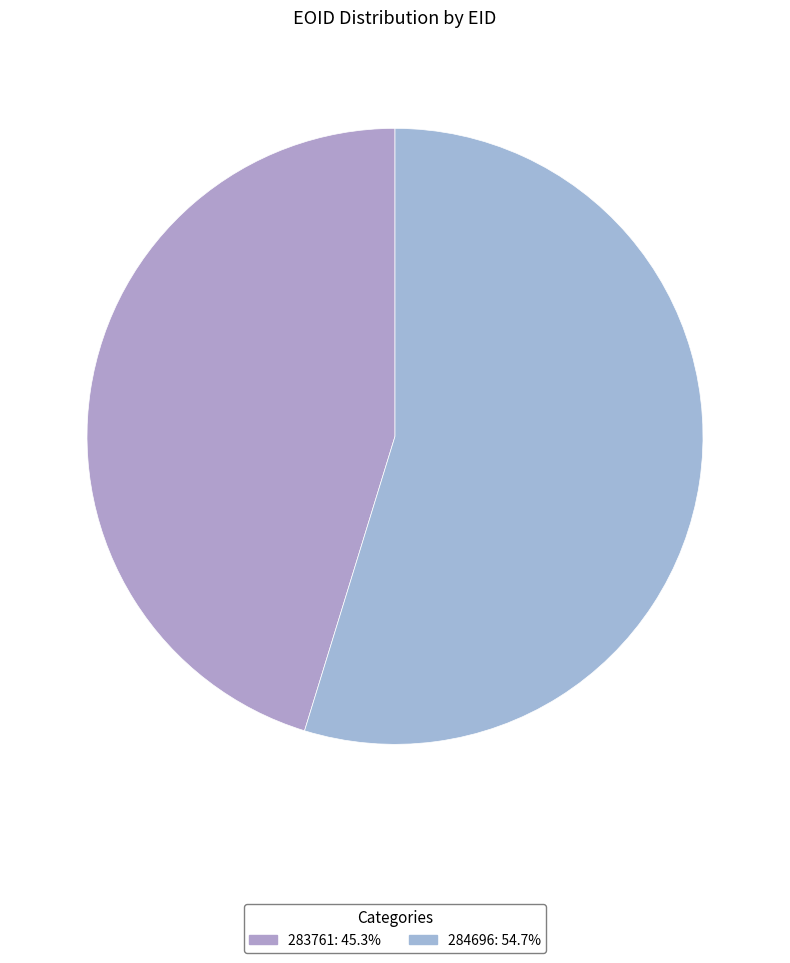

To the nearest percent, what is the difference between the 283761 and 284696 slice percentages?

9%